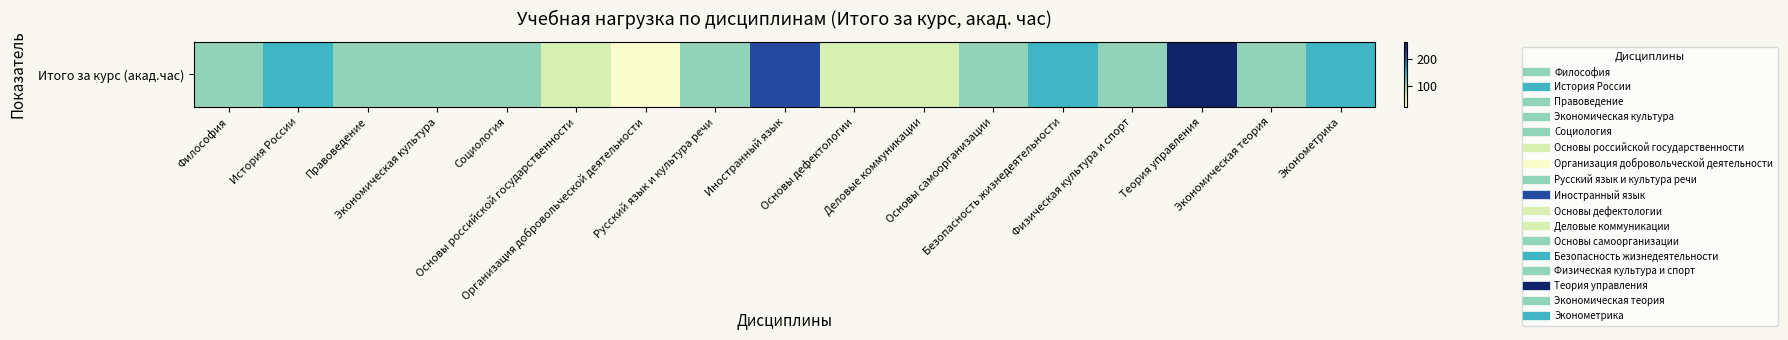

Count the values in the range 108 to 144.

11